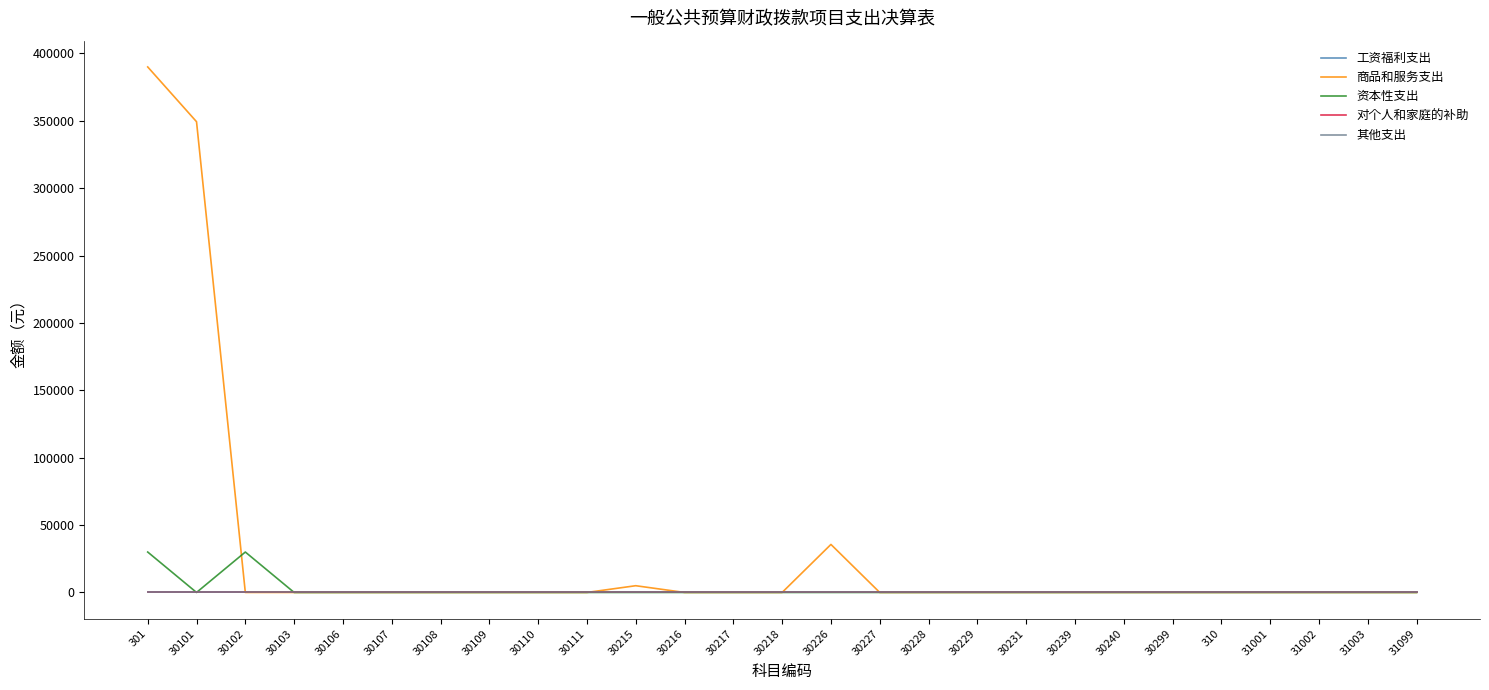

True or false: 商品和服务支出 and 工资福利支出 cross at least once.

False